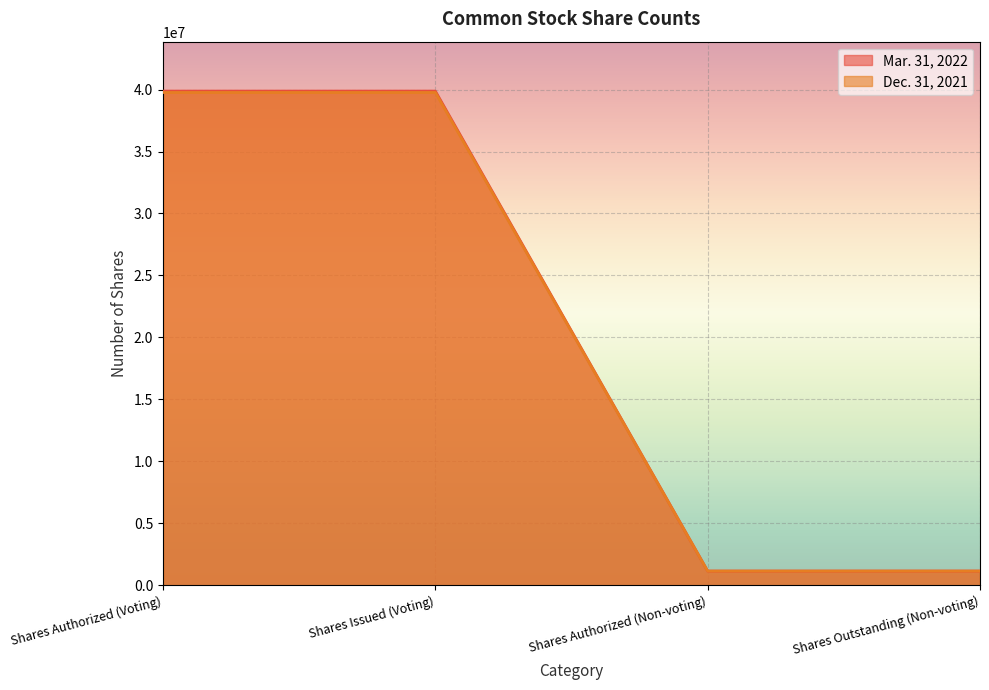

Reading left to right, what are all the values shown in this chart?

Mar. 31, 2022: Shares Authorized (Voting)=39873868	Shares Issued (Voting)=39873868	Shares Authorized (Non-voting)=1150000	Shares Outstanding (Non-voting)=1150000
Dec. 31, 2021: Shares Authorized (Voting)=39763049	Shares Issued (Voting)=39763049	Shares Authorized (Non-voting)=1150000	Shares Outstanding (Non-voting)=1150000